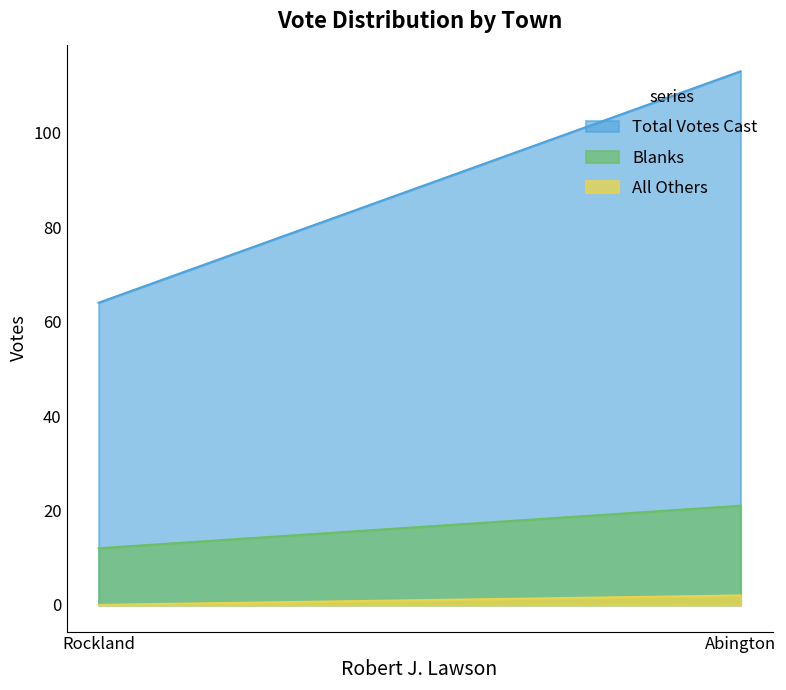

At which label is Blanks closest to 16?

Rockland